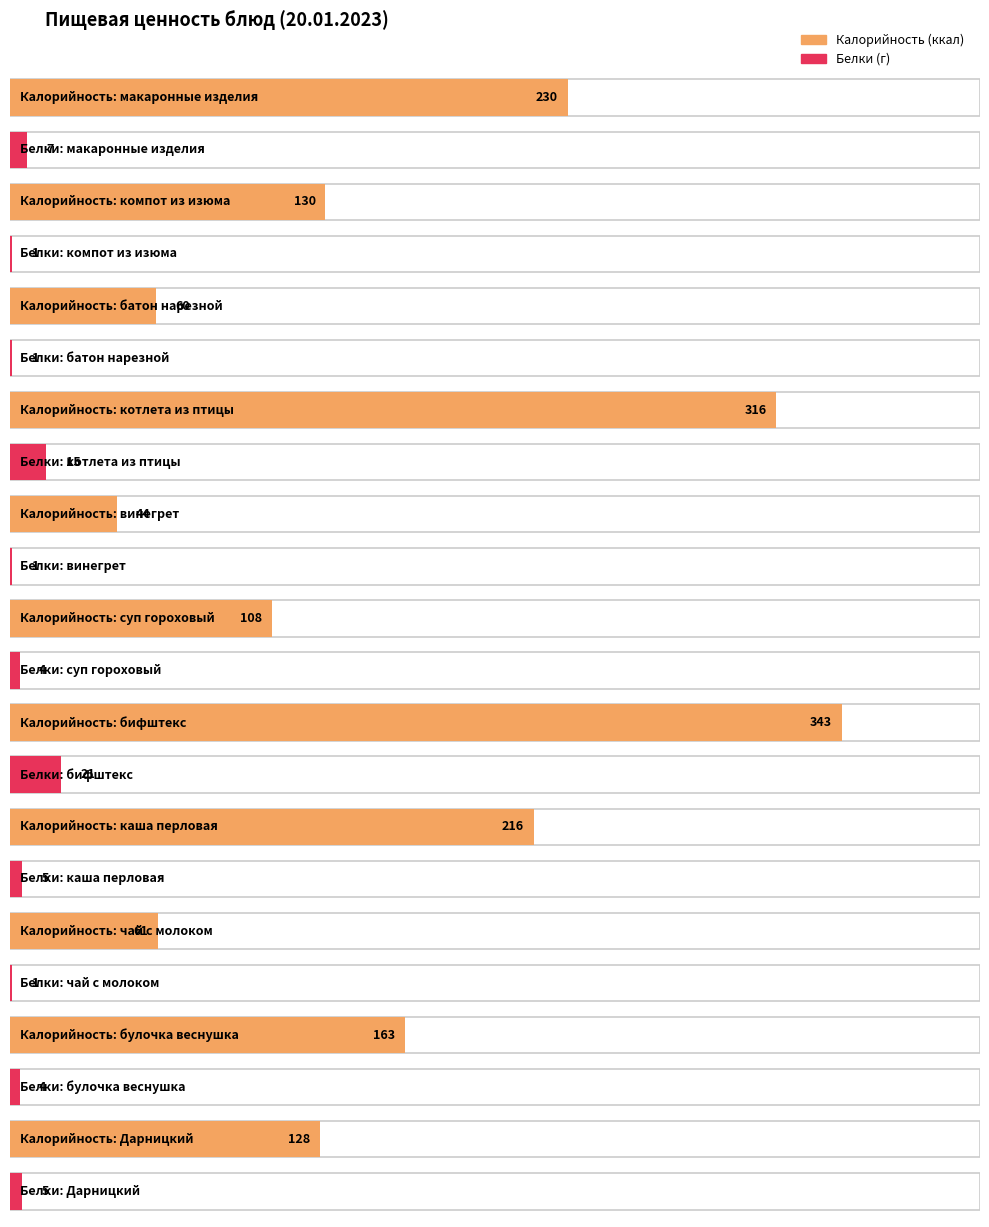

Which series has the largest range (max minus min)?

Калорийность